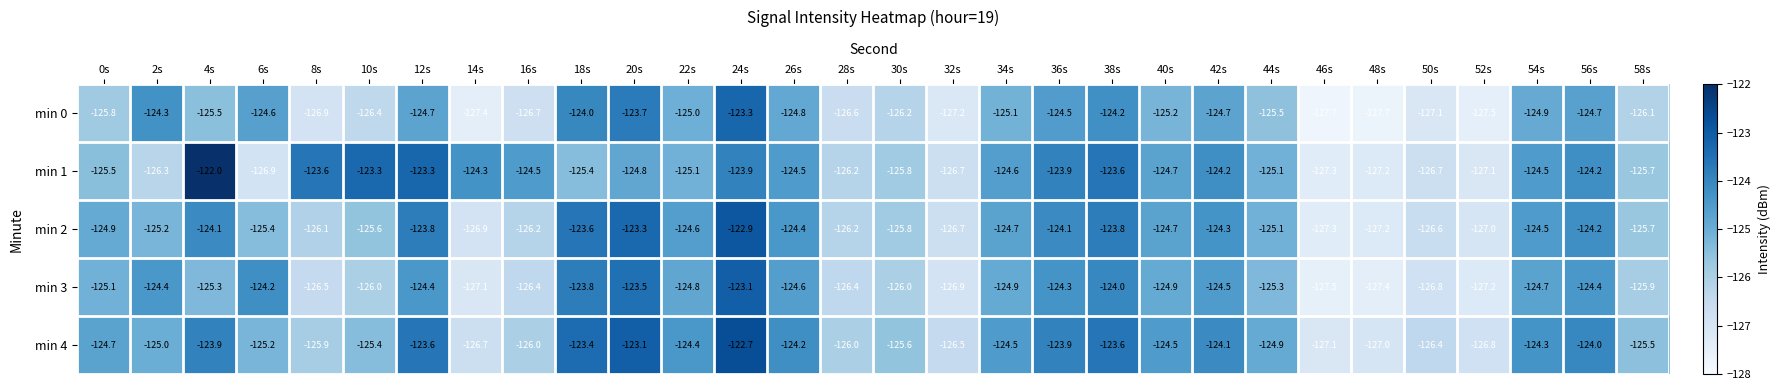

Rank the series at 8s from lowest to highest value.

min 0, min 3, min 2, min 4, min 1